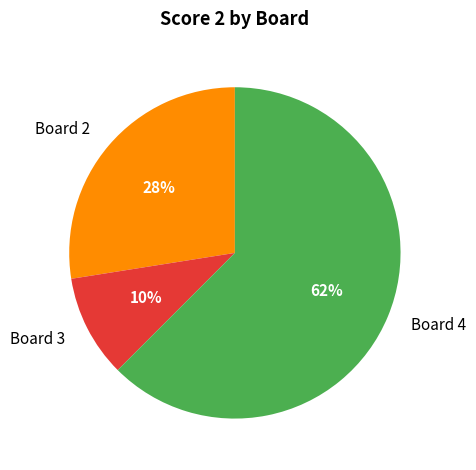

What percentage is the Board 3 slice, to the nearest percent?

10%